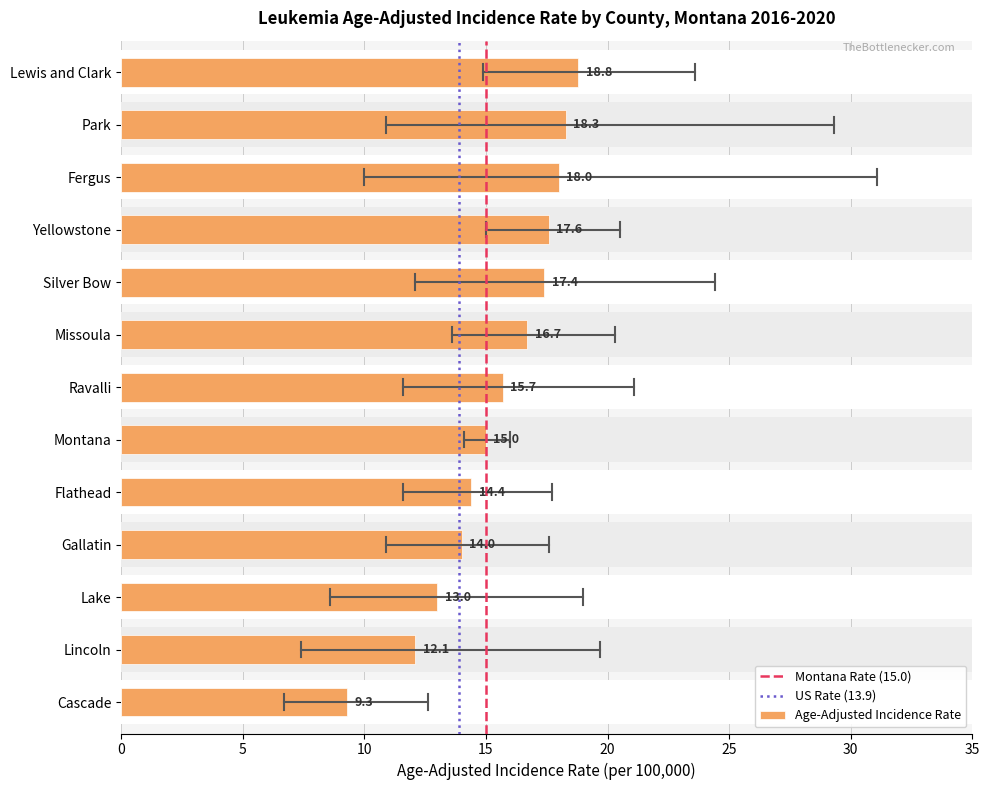

What is the sum of the Age-Adjusted Incidence Rate values at Cascade and Lewis and Clark?

28.1